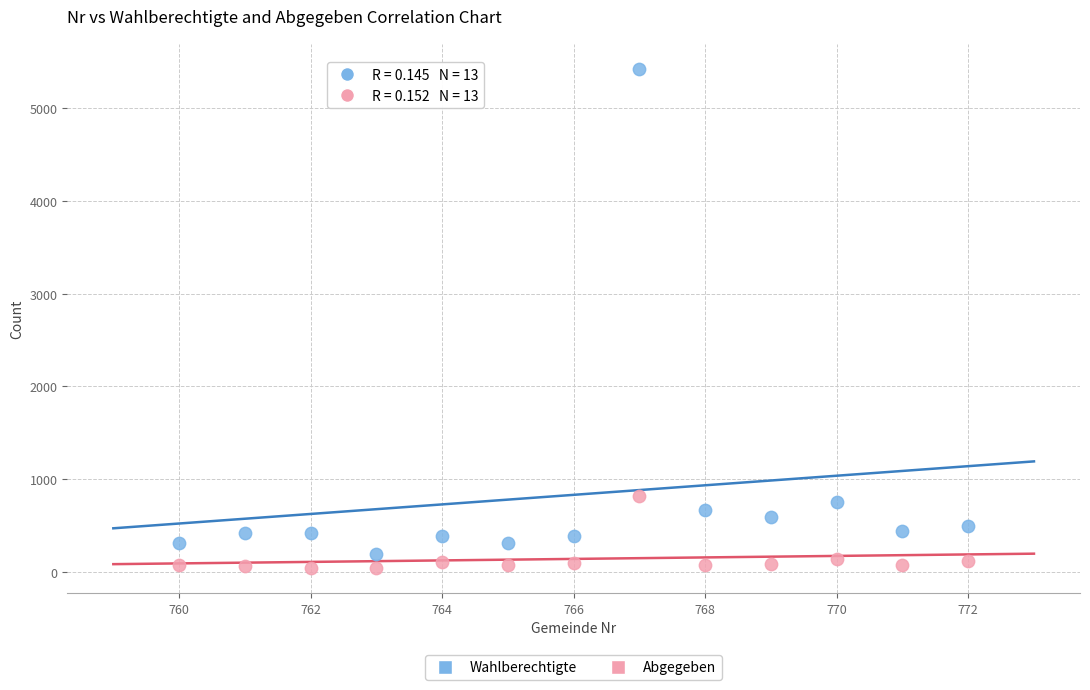

What is the X range (max minus min) for the scatter plot?

12